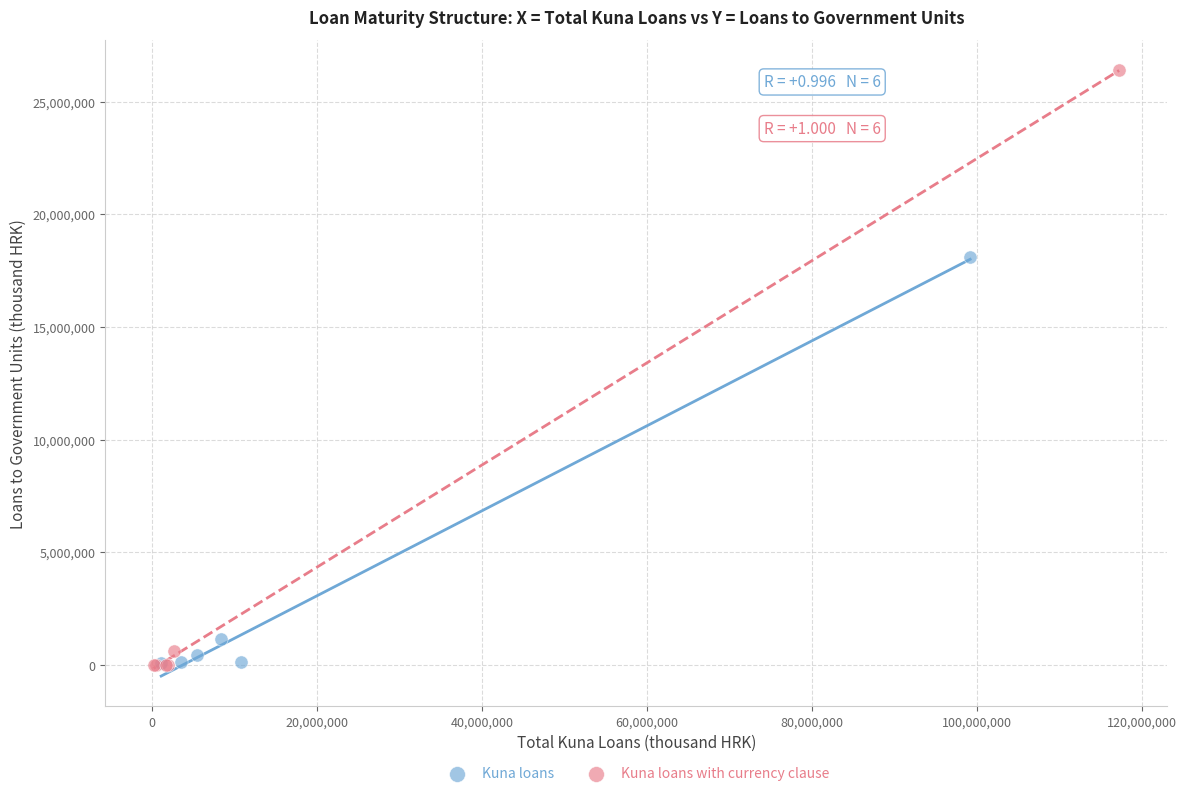

Which series has the widest spread of Y values?

Kuna loans with currency clause